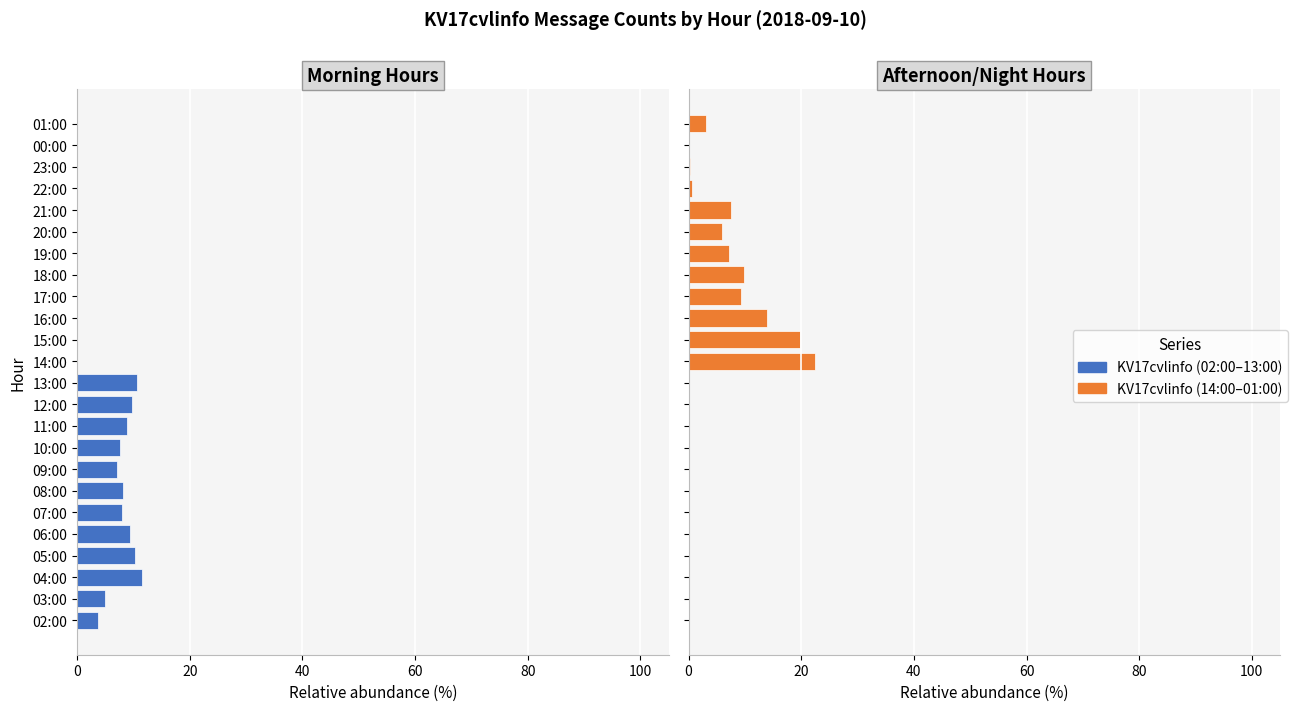

What is the difference between the KV17cvlinfo values at 02:00 and 09:00?

3.3